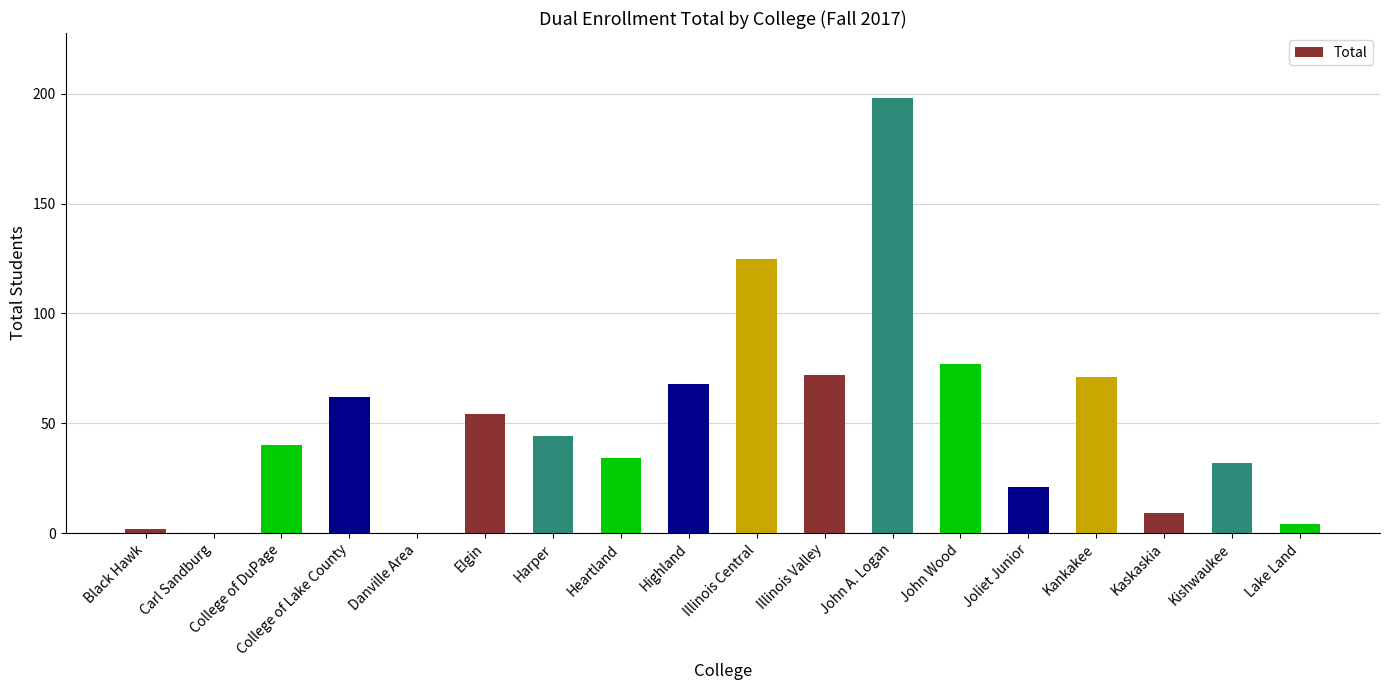

Is it true that the value at Illinois Valley is 25?

False